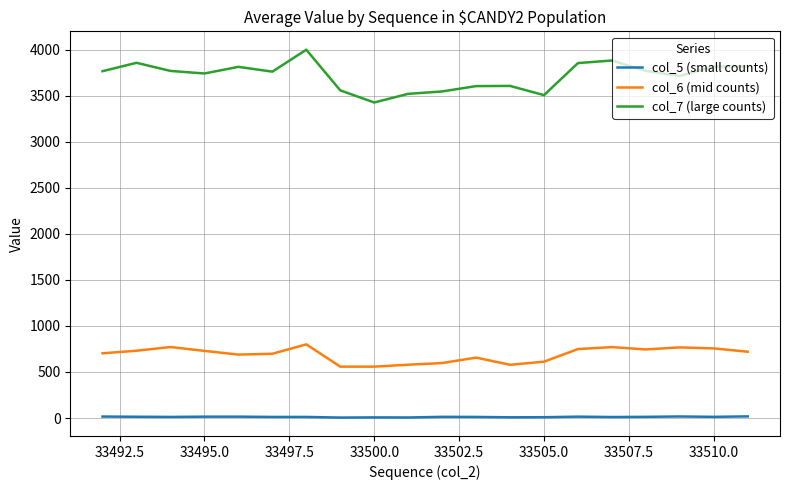

True or false: col_7 (large counts) and col_5 (small counts) cross at least once.

False